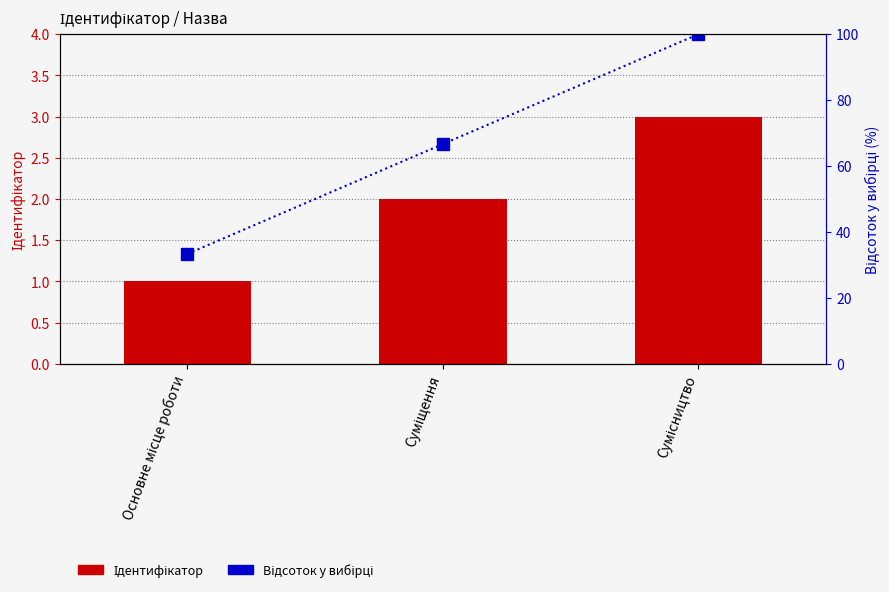

What is the value of the Відсоток у вибірці bar at the 3rd from the left?

100.0